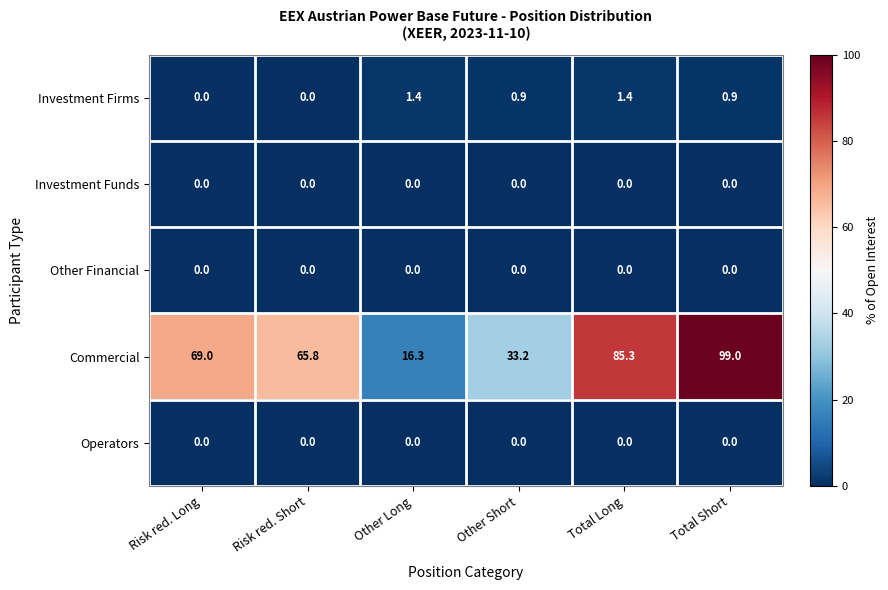

What value does the Investment Firms series have at Total Long?

1.4